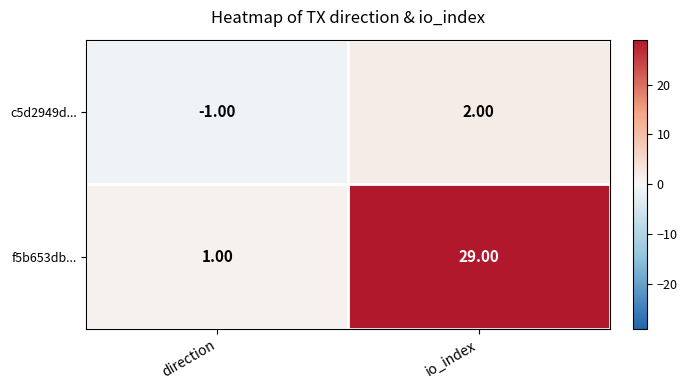

Which series has the largest range (max minus min)?

f5b653db...